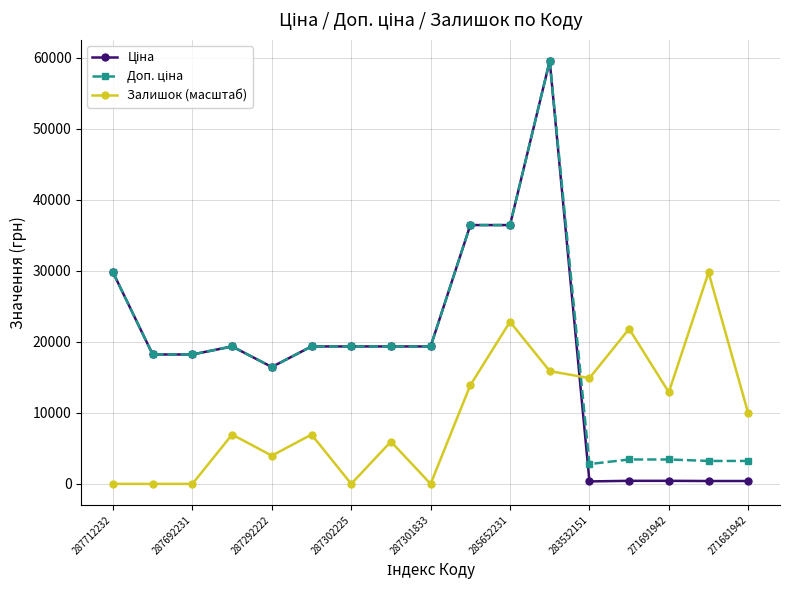

What is the greatest value displayed?

59523.0